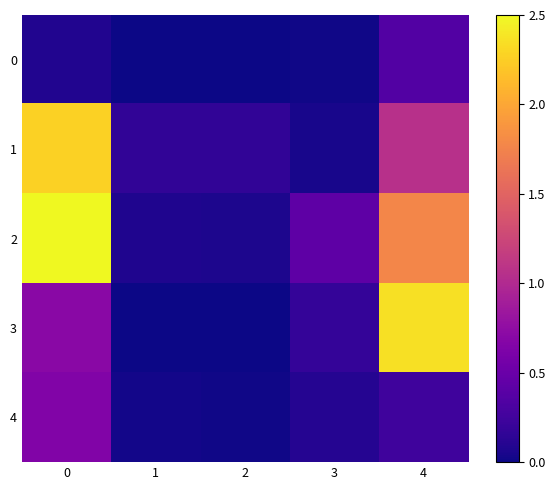

What is the spread (max minus min) of values at 2?

0.2